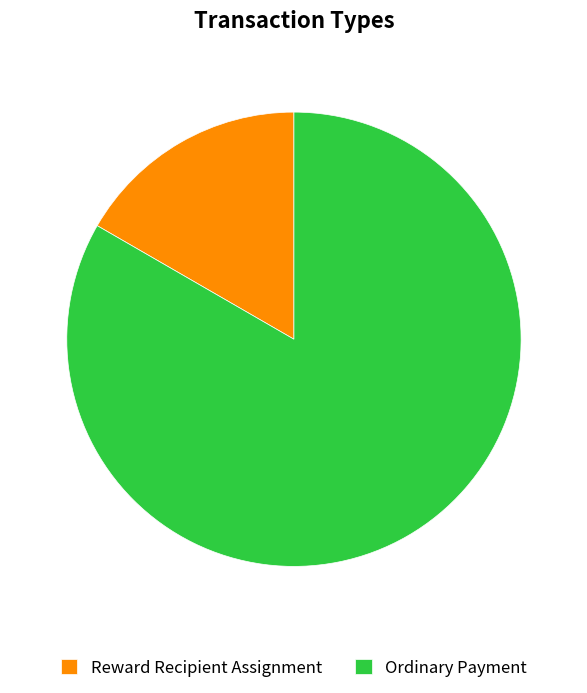

Which slice is the smallest?

Reward Recipient Assignment